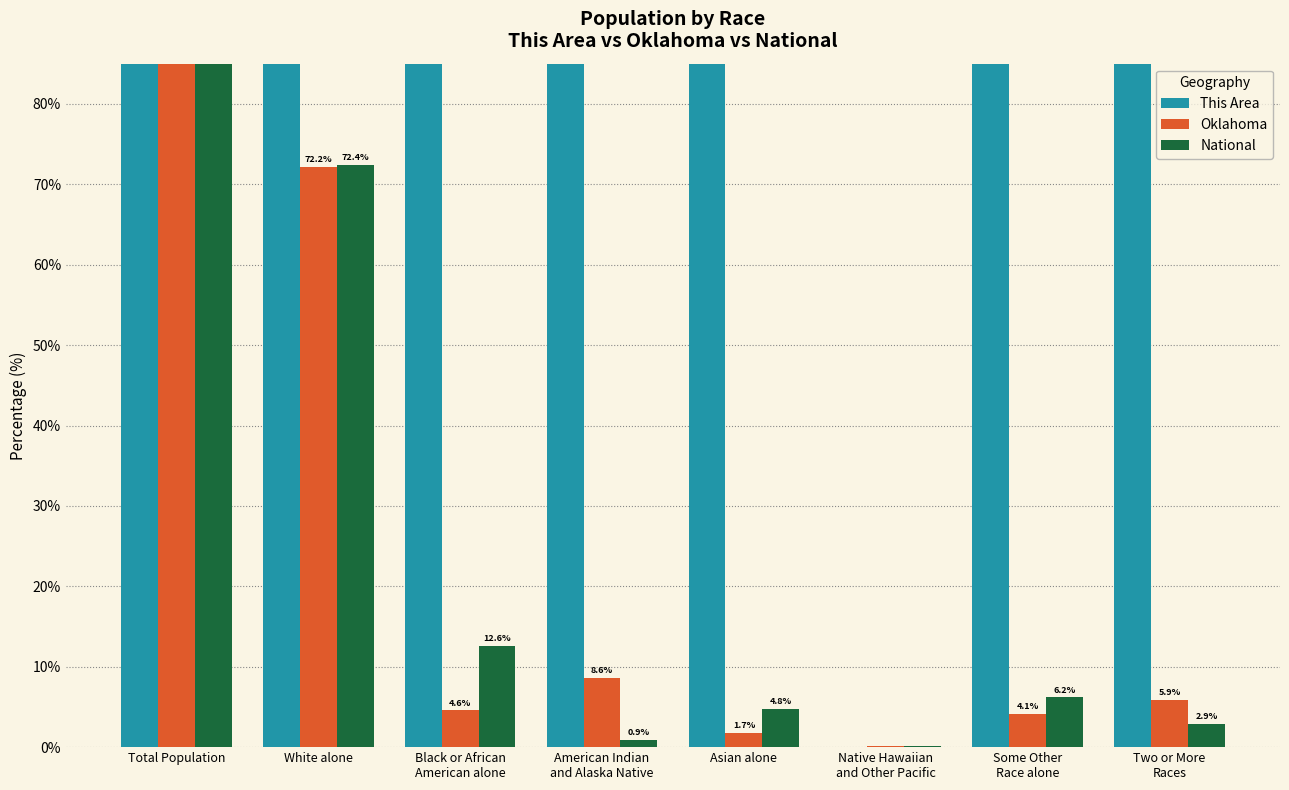

Which series has the widest spread of values?

This Area